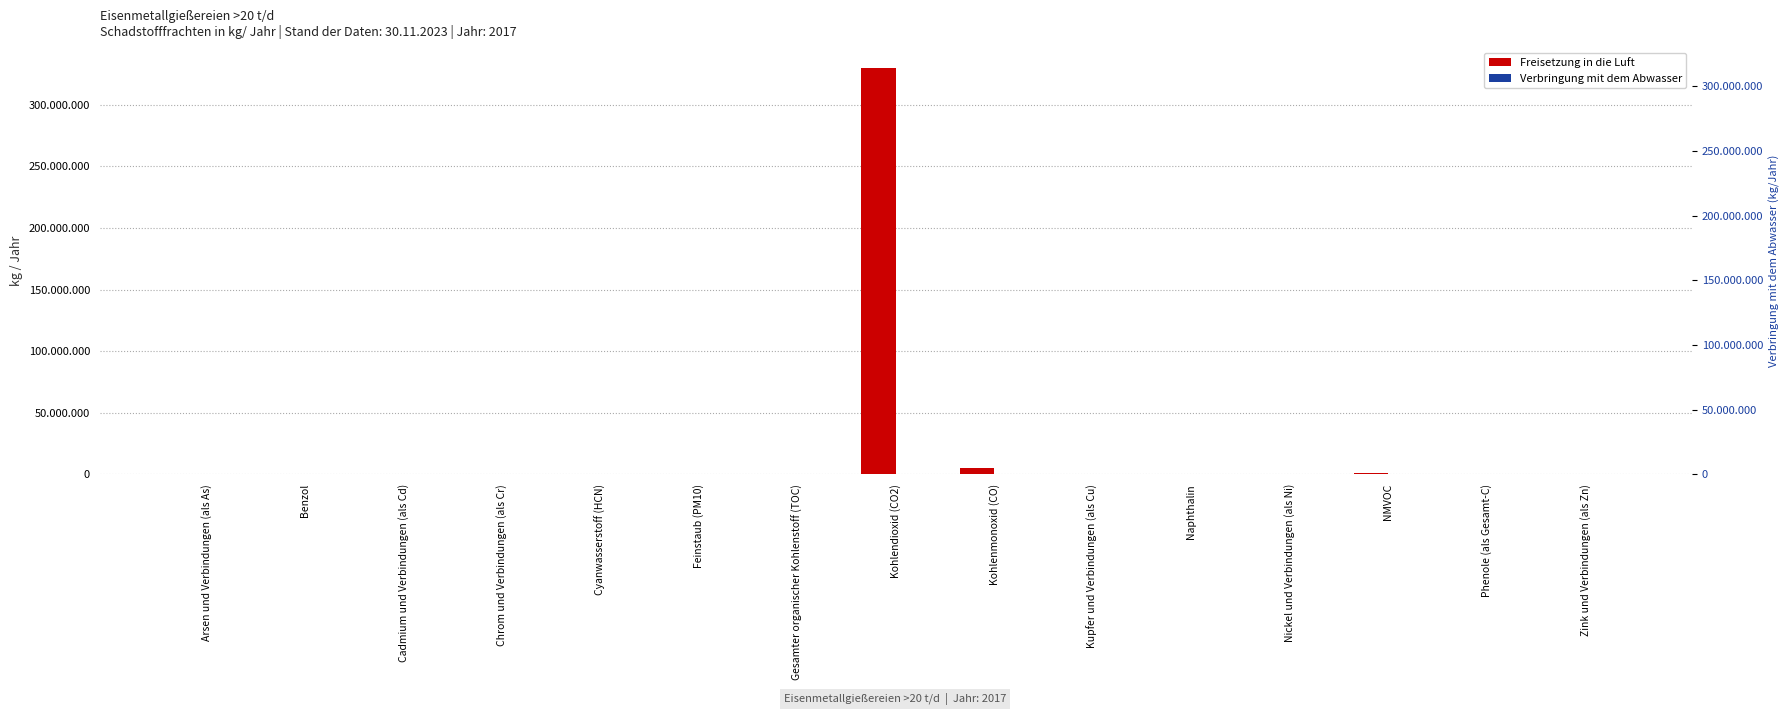

How many bars are there in total?

30